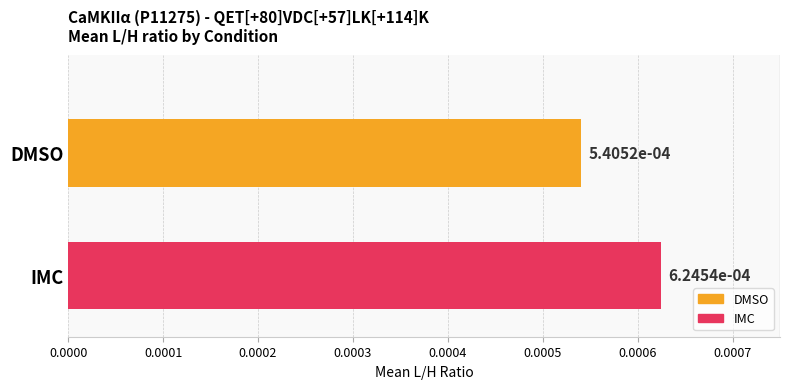

How many categories are shown in the chart?

2